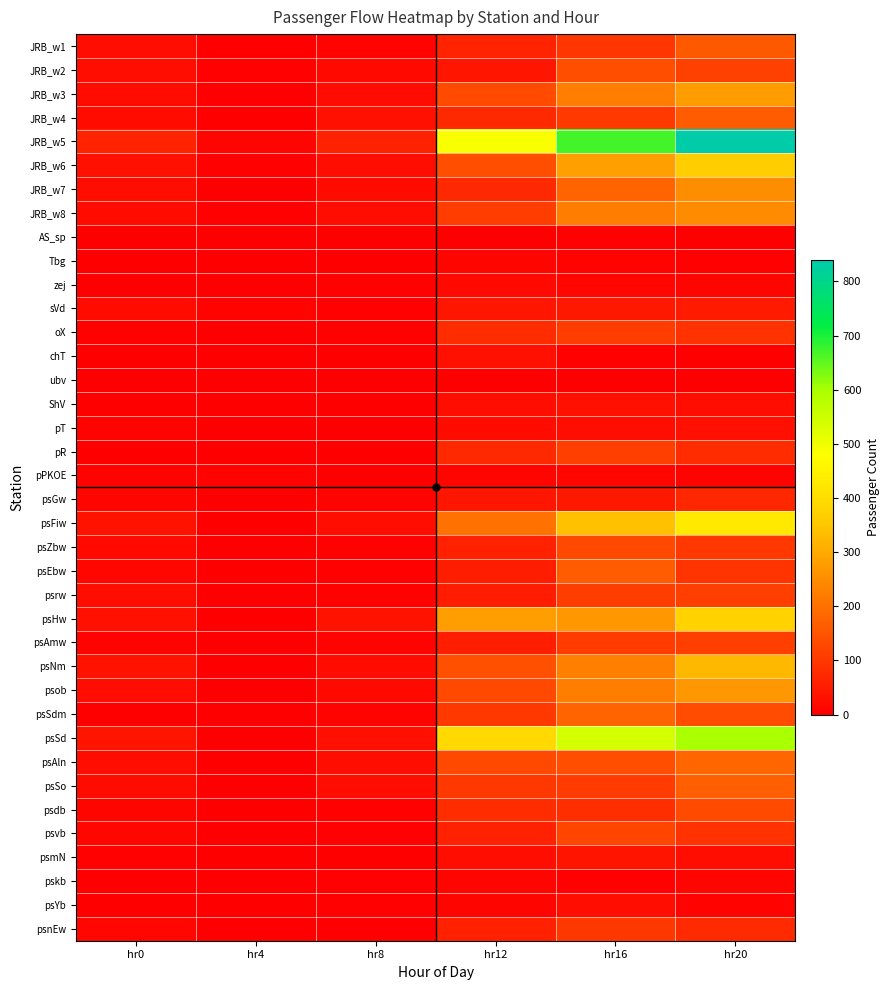

Between hr4 and hr16, which is larger?

hr16